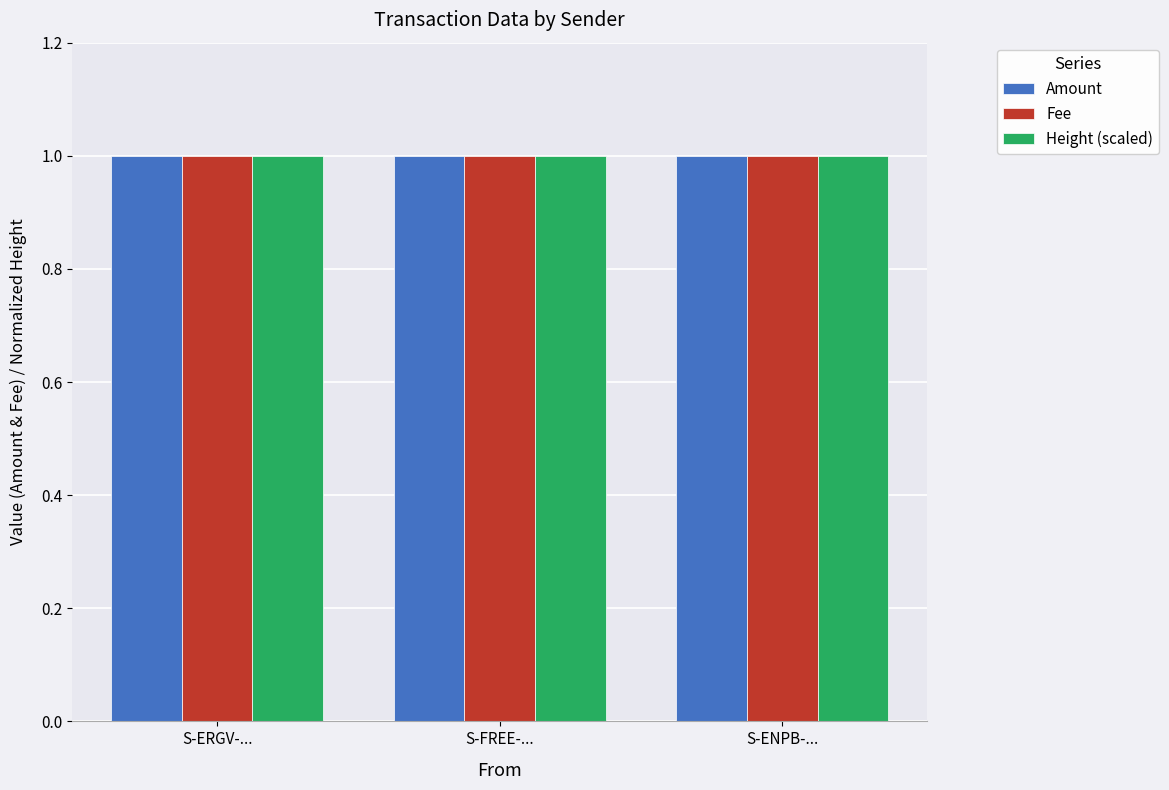

Is it true that Fee equals 1.0 at S-ERGV-...?

True